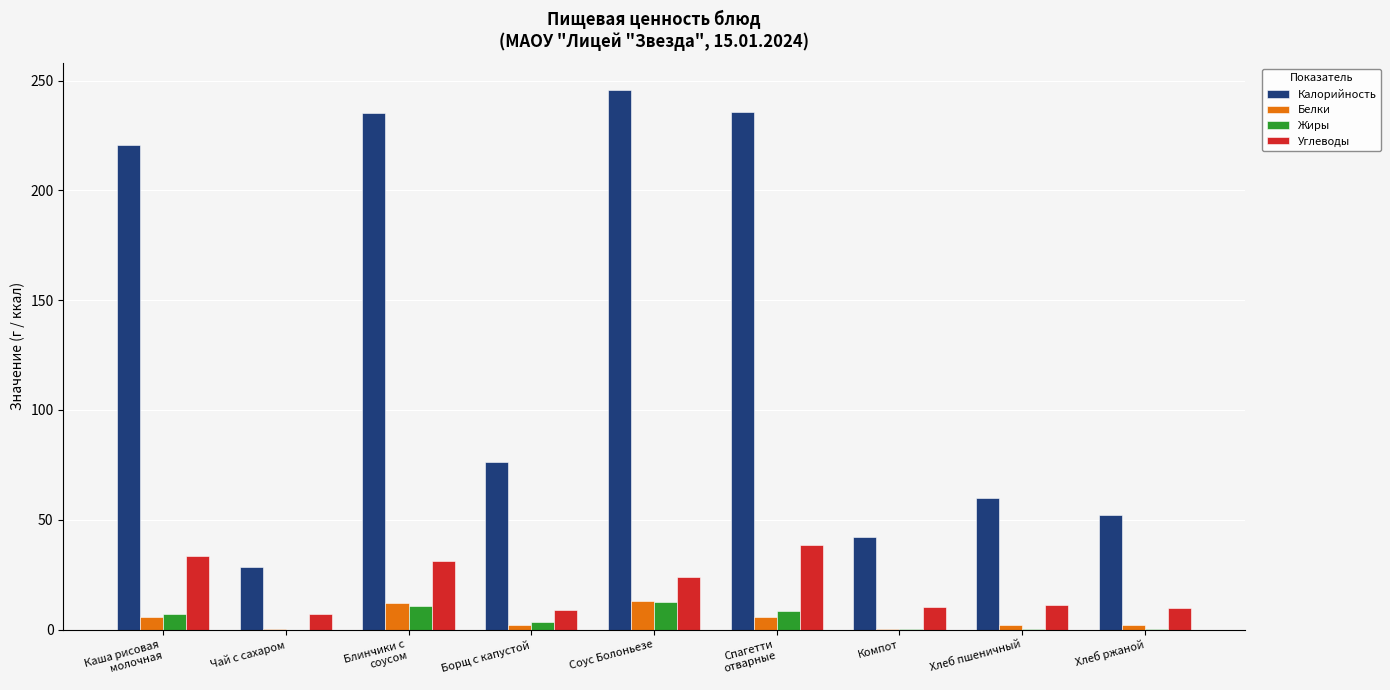

Count the number of categories in the chart.

9